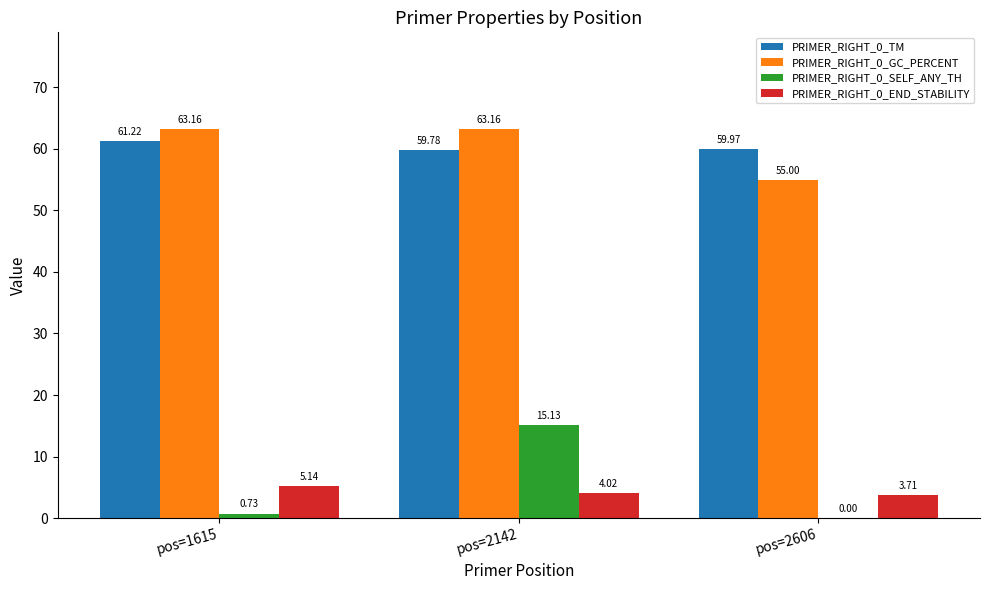

How many groups of bars are there?

3